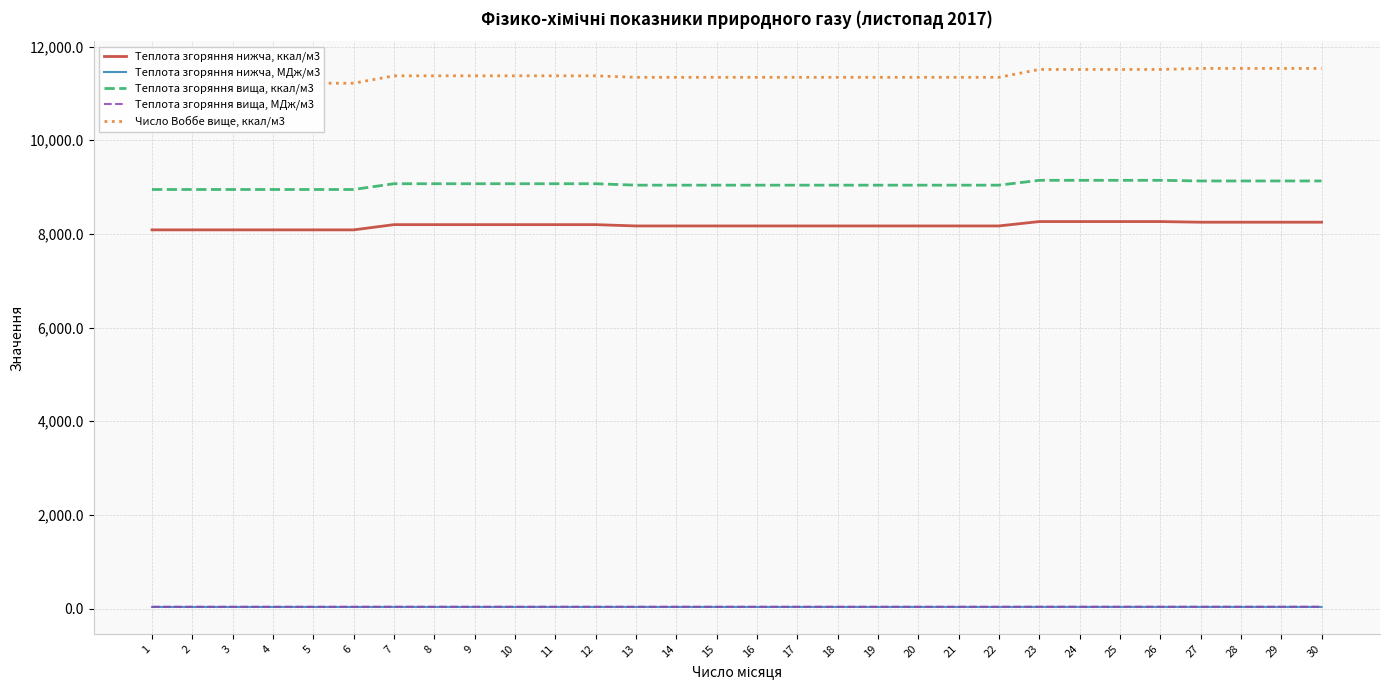

At 16, list the series in order from largest to smallest.

Число Воббе вище, ккал/м3, Теплота згоряння вища, ккал/м3, Теплота згоряння нижча, ккал/м3, Теплота згоряння вища, МДж/м3, Теплота згоряння нижча, МДж/м3